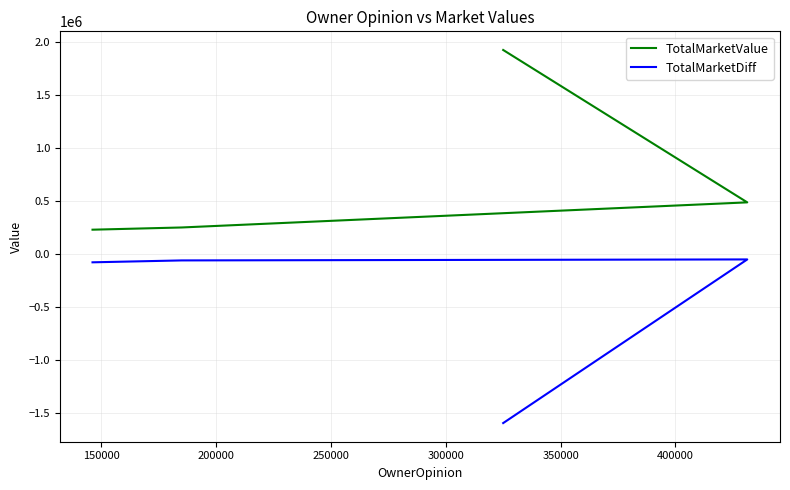

True or false: TotalMarketDiff has a value of -81739 at 150000.

False